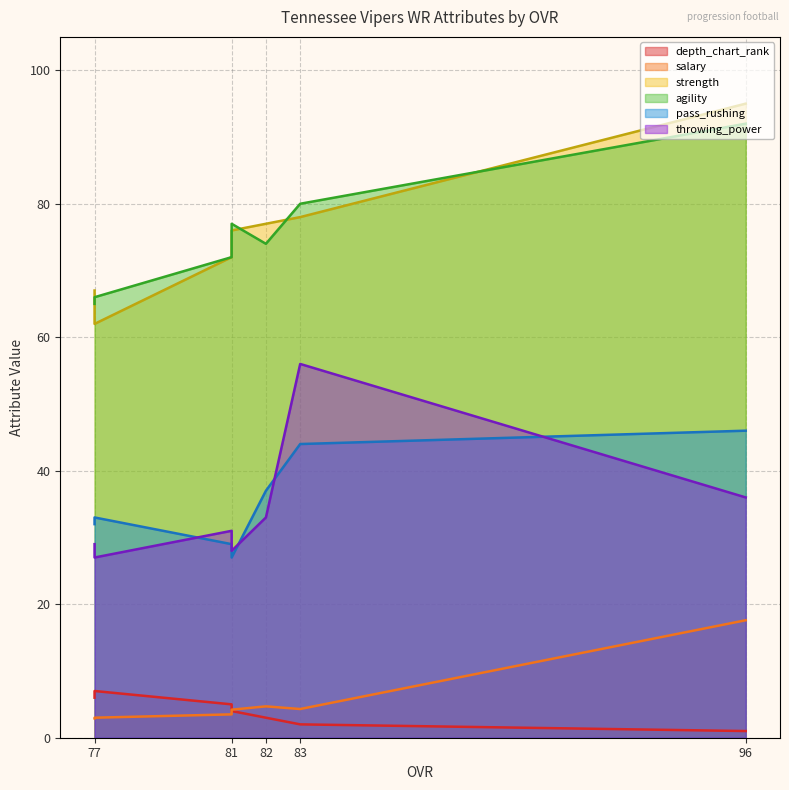

What are all the series names shown in the legend?

depth_chart_rank, salary, strength, agility, pass_rushing, throwing_power